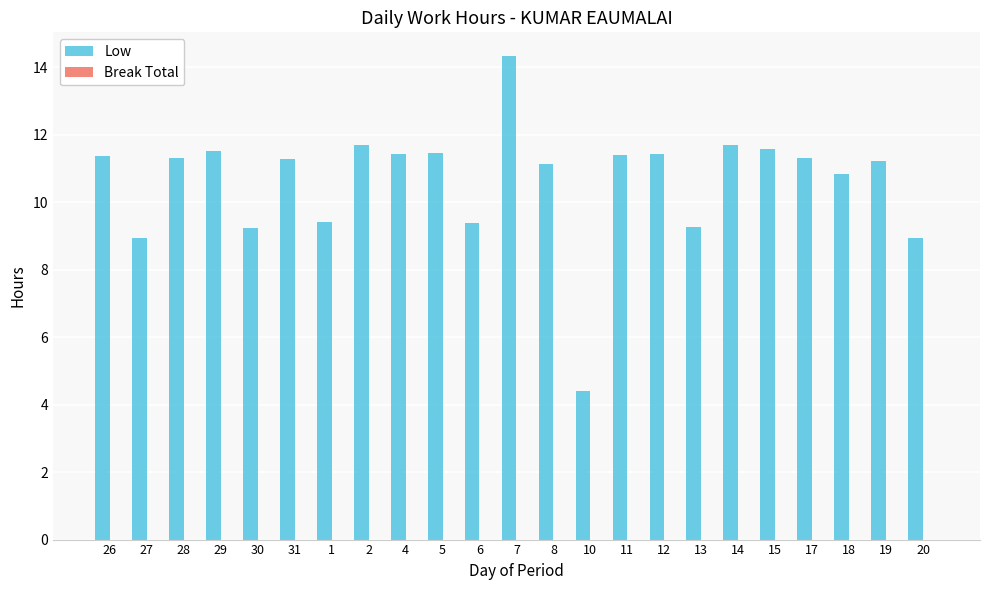

What is the label of the 13th bar from the left?

8